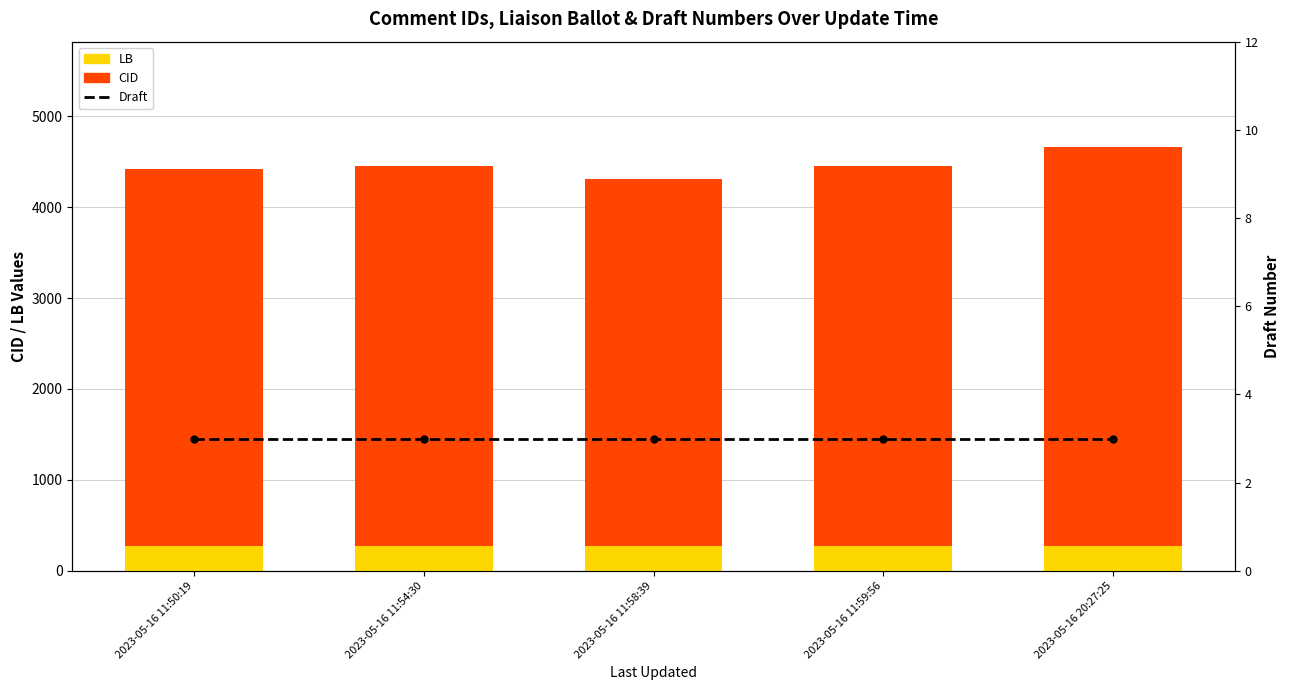

Reading left to right, extract all data points from this chart.

LB: 2023-05-16 11:50:19=273	2023-05-16 11:54:30=273	2023-05-16 11:58:39=273	2023-05-16 11:59:56=273	2023-05-16 20:27:25=273
CID: 2023-05-16 11:50:19=4142	2023-05-16 11:54:30=4176	2023-05-16 11:58:39=4031	2023-05-16 11:59:56=4178	2023-05-16 20:27:25=4382
Draft: 2023-05-16 11:50:19=3	2023-05-16 11:54:30=3	2023-05-16 11:58:39=3	2023-05-16 11:59:56=3	2023-05-16 20:27:25=3